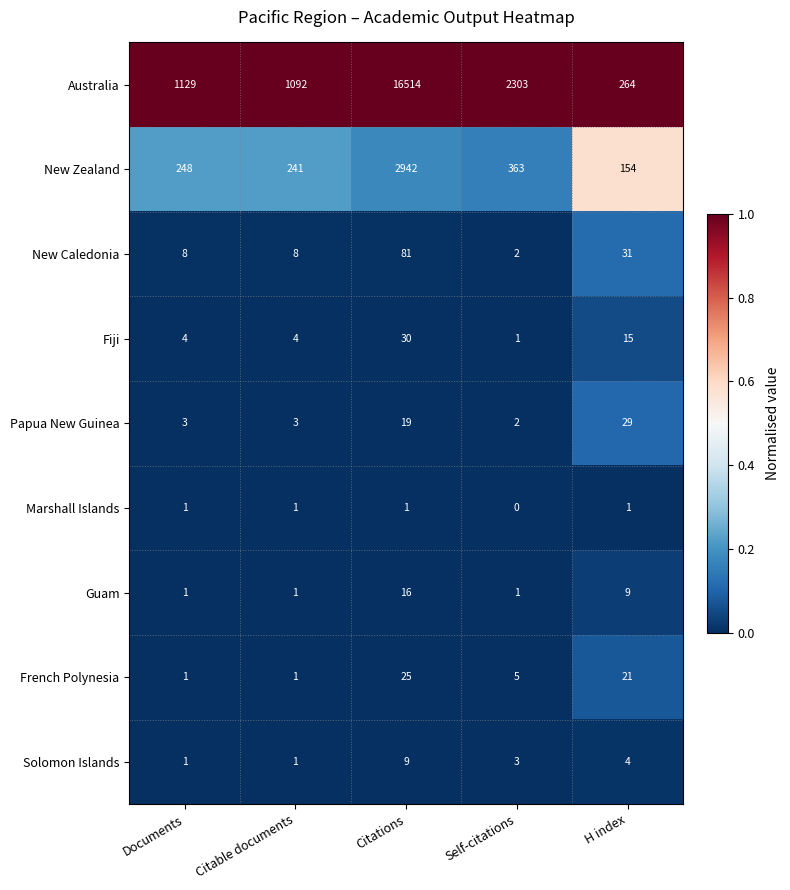

At how many categories does at least one series exceed 0?

5